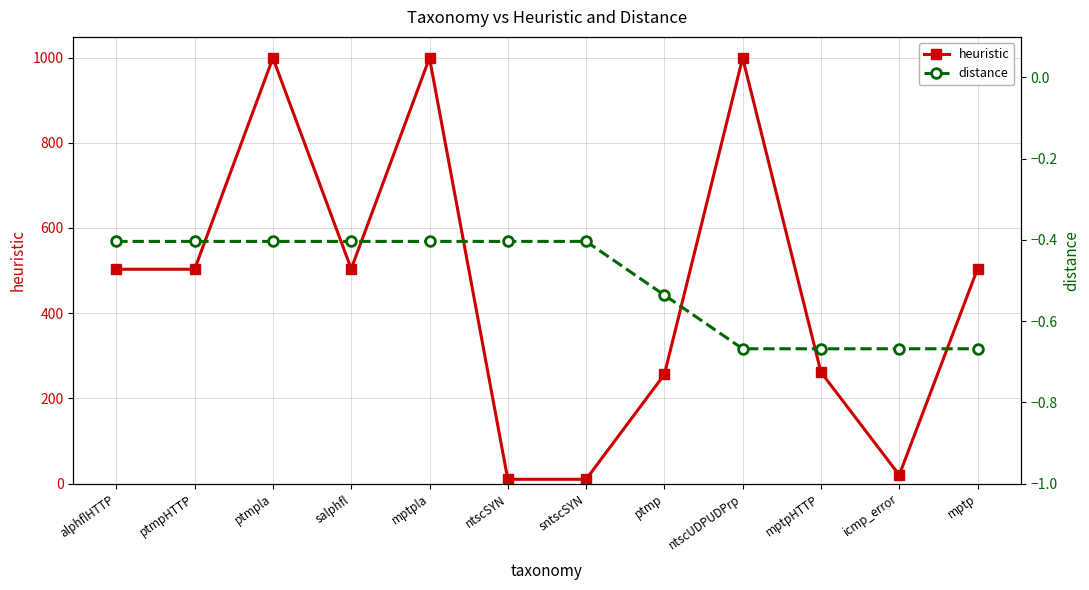

Reading left to right, list all the values displayed in this chart.

heuristic: 503.0	503.0	999.0	504.0	999.0	10.0	10.0	256.0	999.0	261.5	20.0	504.0
distance: -0.4	-0.4	-0.4	-0.4	-0.4	-0.4	-0.4	-0.5	-0.7	-0.7	-0.7	-0.7